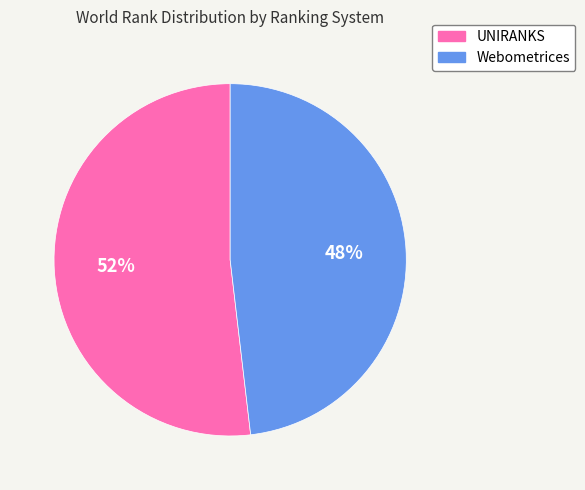

To the nearest percent, what is the difference between the UNIRANKS and Webometrices slice percentages?

4%